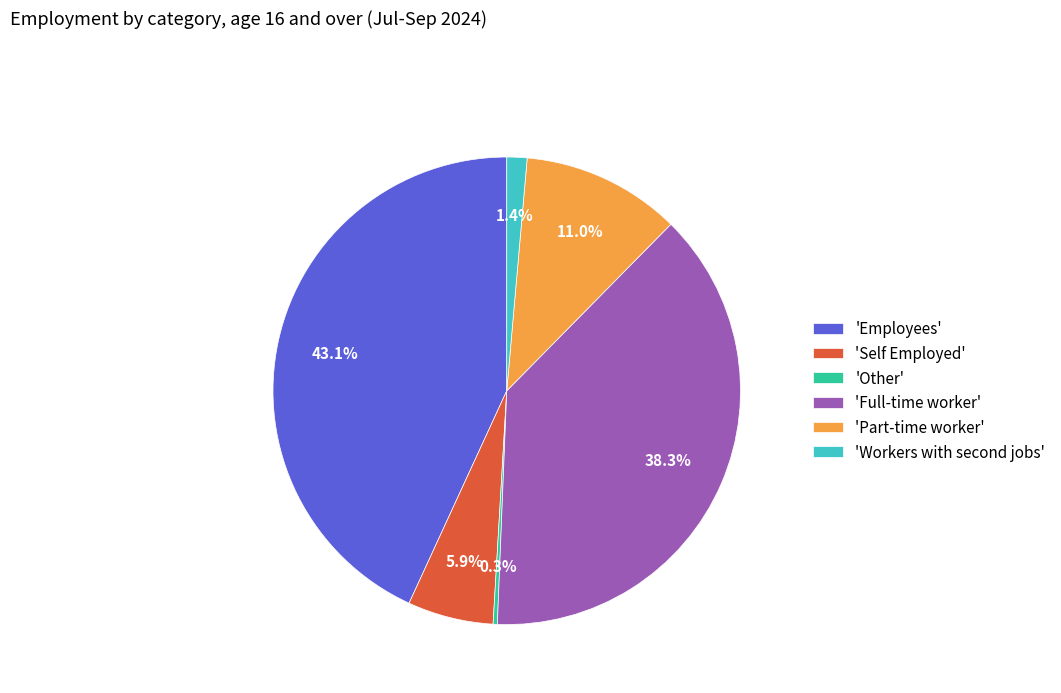

How many slices are in this pie chart?

6